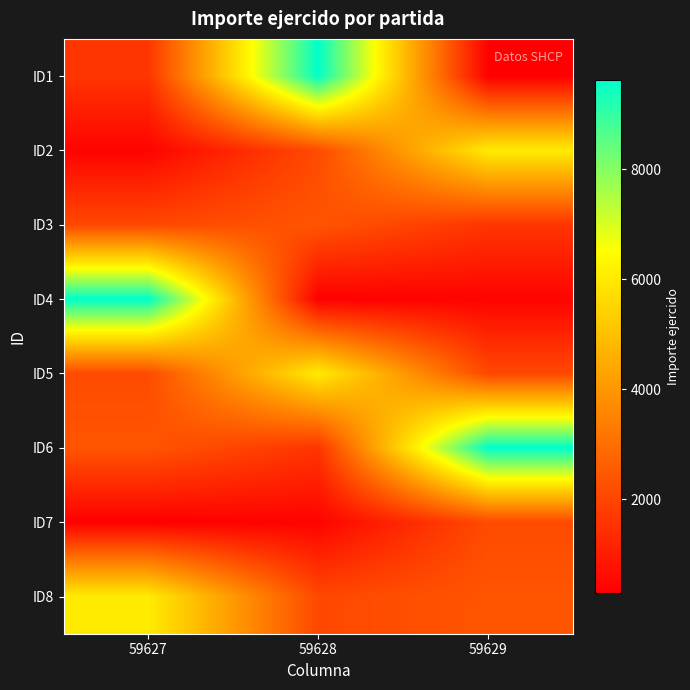

What is the maximum value shown in the chart?

9628.7